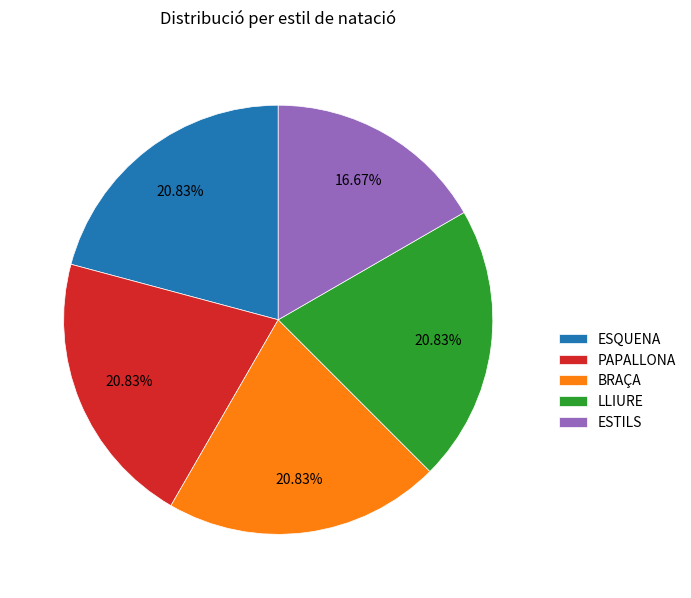

What is the ratio of the value at PAPALLONA to the value at LLIURE?

1.0